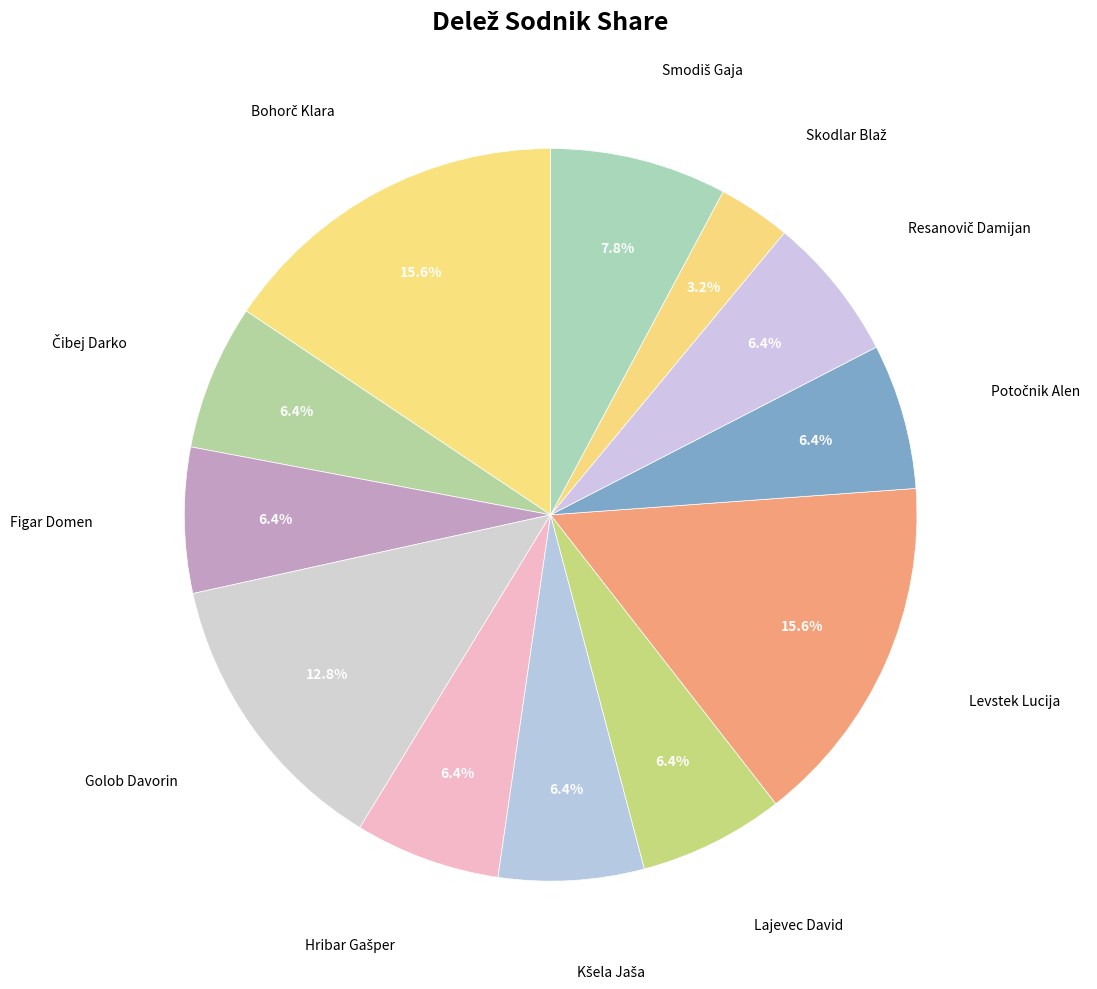

How many slices are in this pie chart?

12